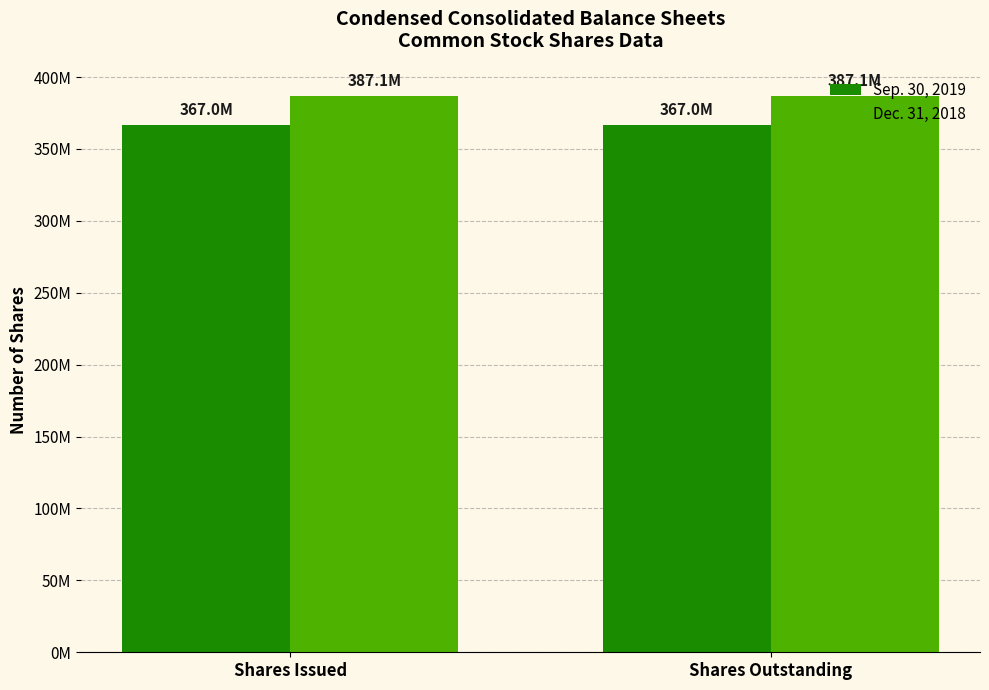

Are the bars grouped side by side (vs. stacked)?

Yes